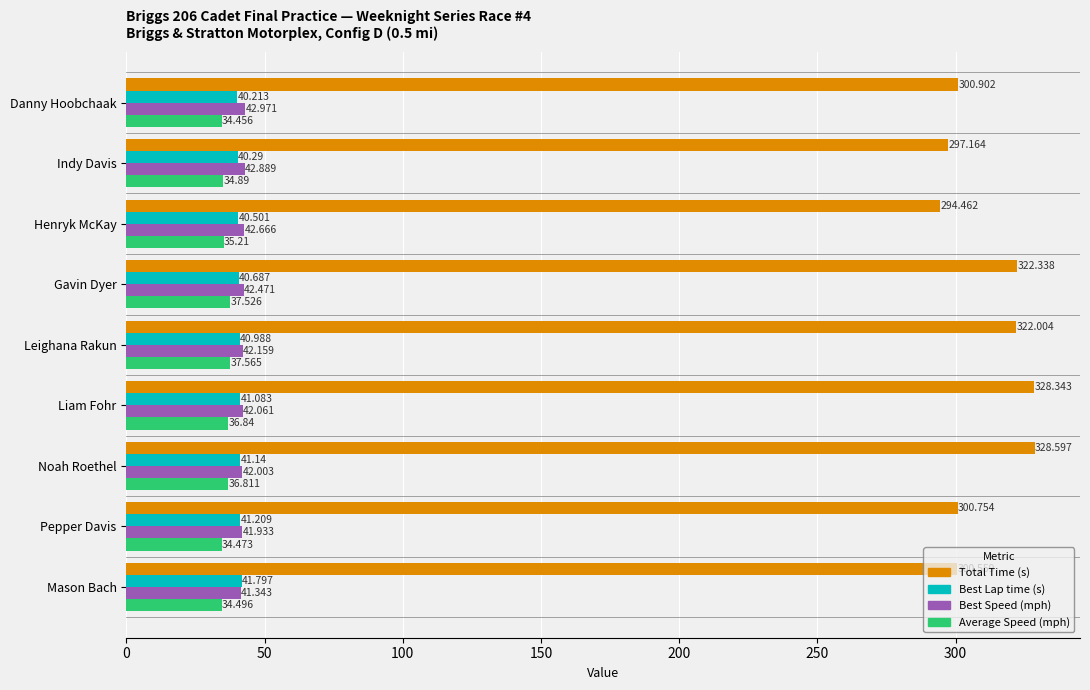

Where is Average Speed (mph) nearest to the value 36?

Henryk McKay